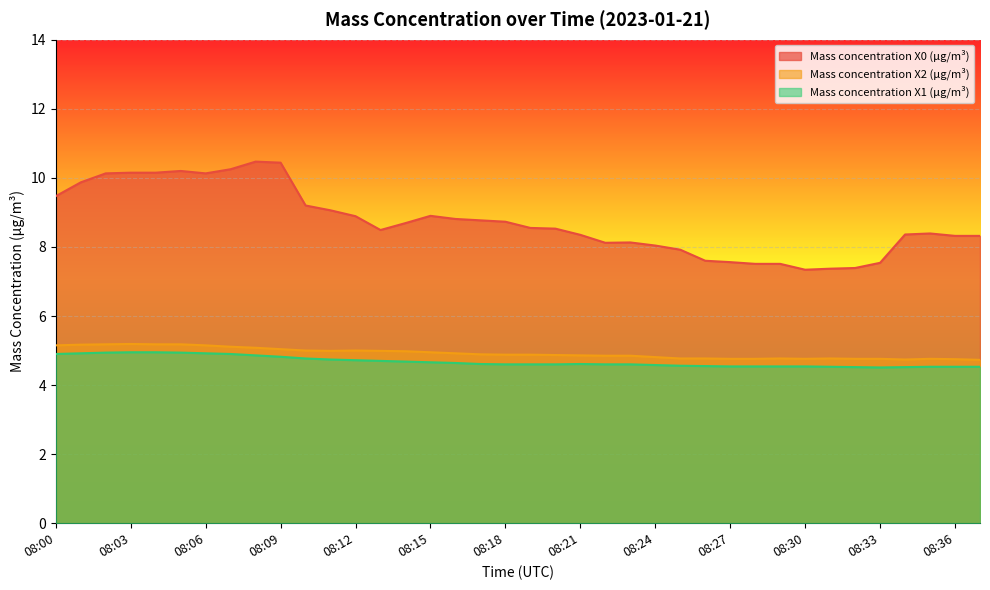

What is the average value of the Mass concentration X0 (μg/m³) series?

8.7